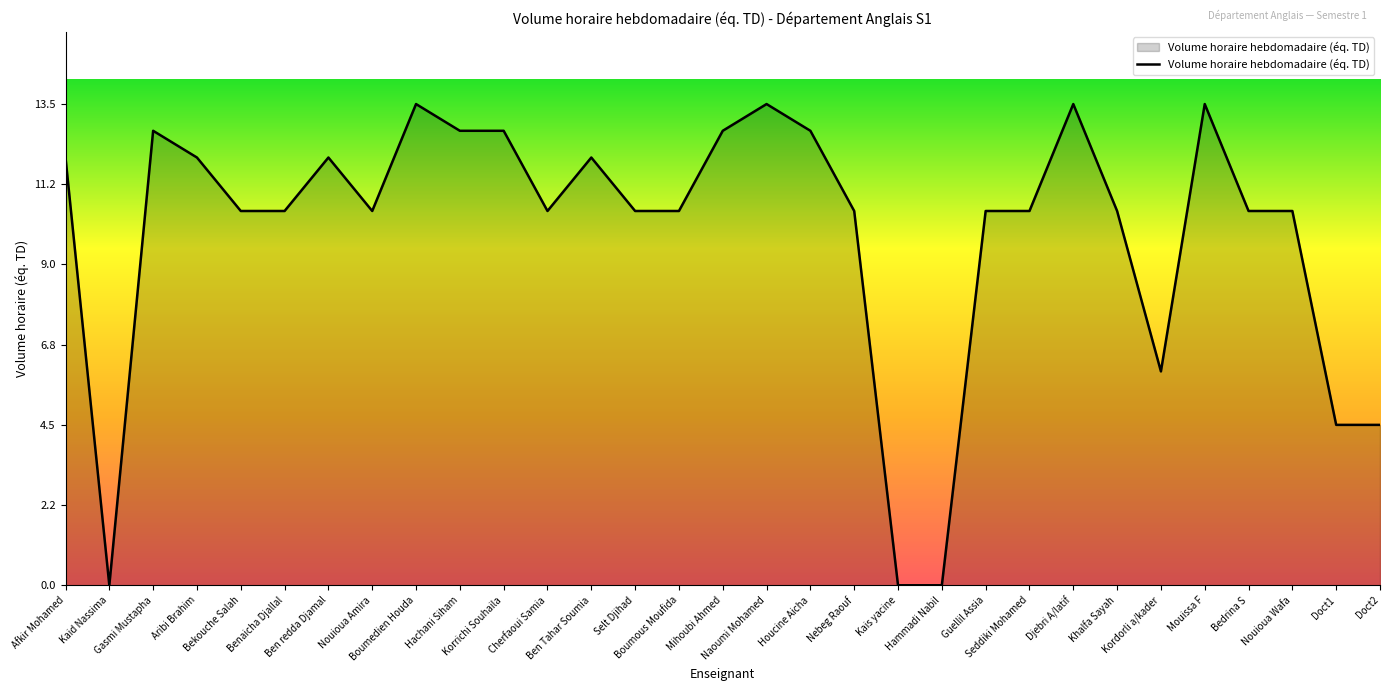

How many lines are shown in the chart?

1